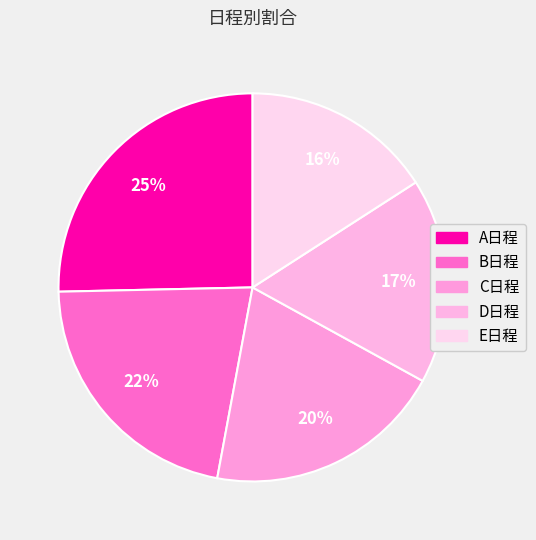

The A日程 slice represents 17% of the pie. True or false?

False